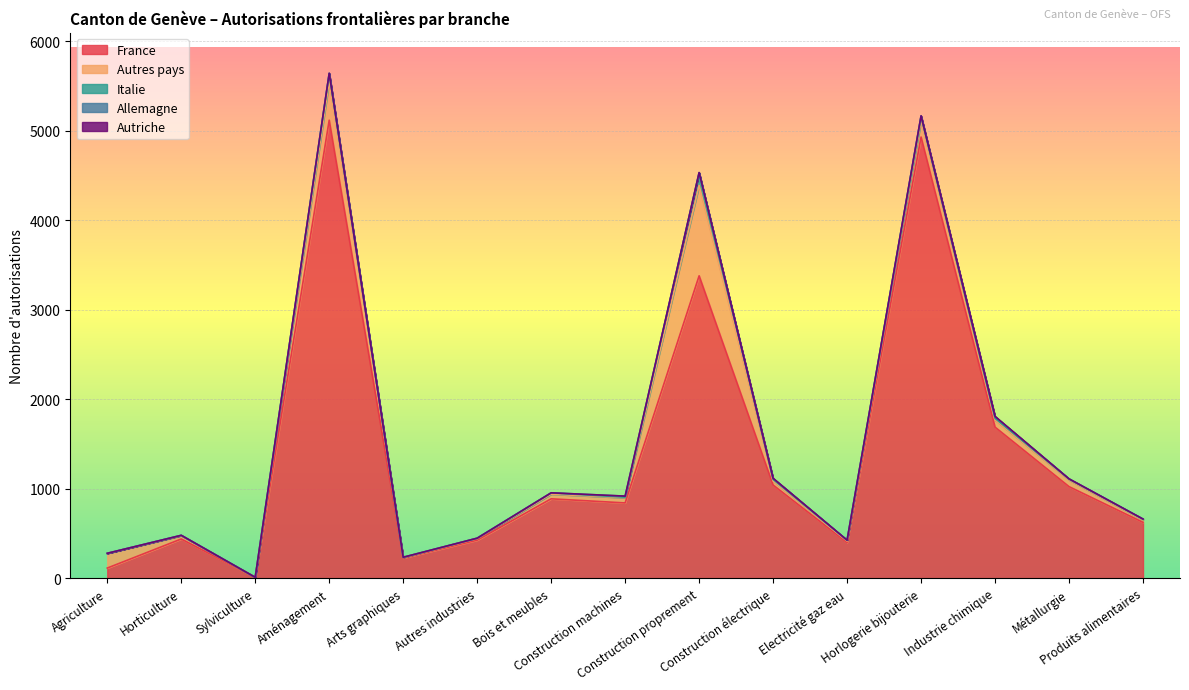

What are all the series names shown in the legend?

France, Autres pays, Italie, Allemagne, Autriche